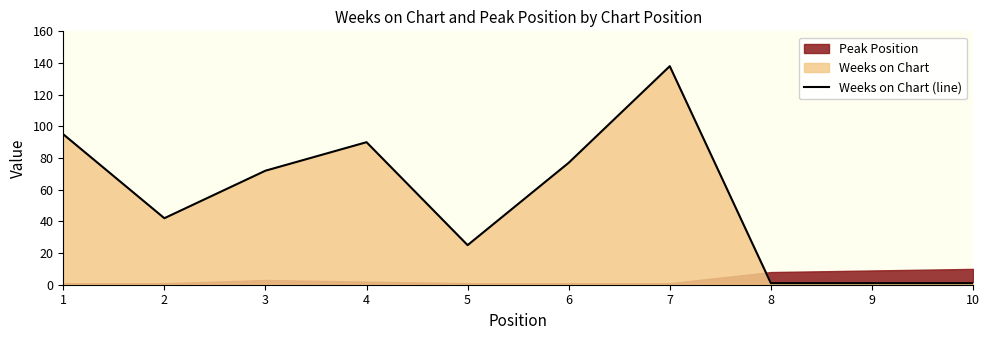

True or false: the data shows 18 at 2.

False